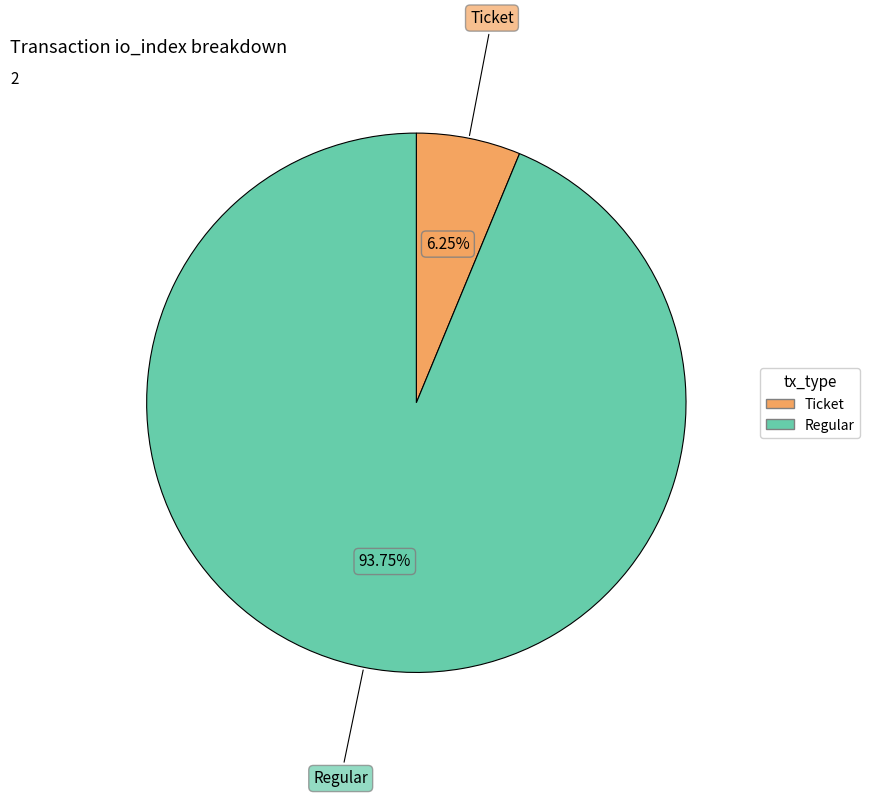

Which slice is the smallest?

Ticket